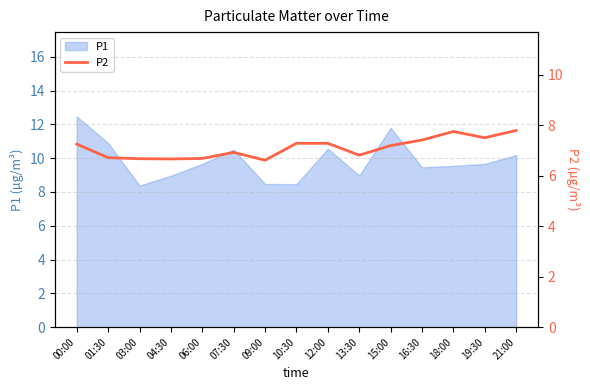

What position from the right is 03:00?

13